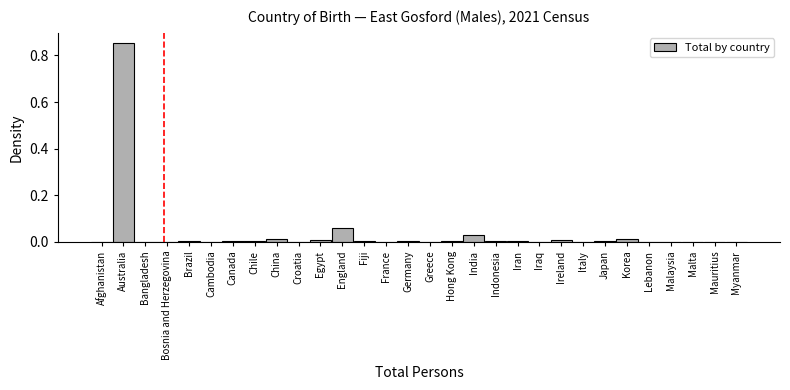

What is the sum of all values?

1.0